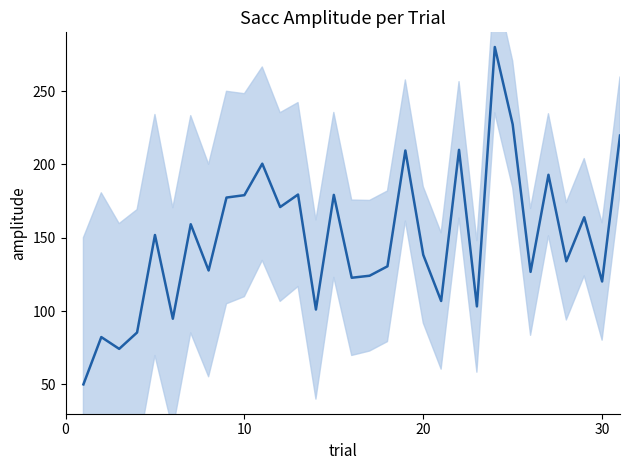

Approximately how many times larger is the value at 20 compared to 0?

2.1